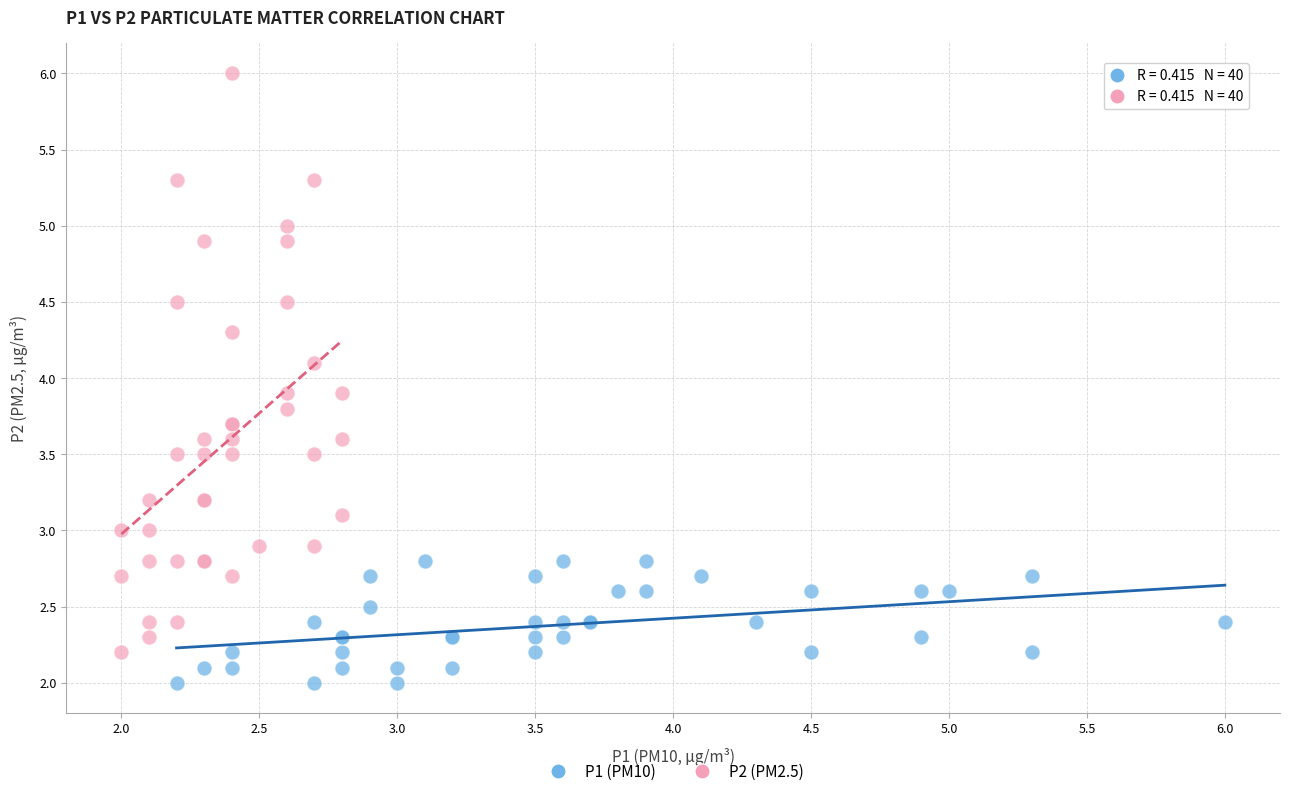

Which series contains the lowest Y value?

P1 (PM10)